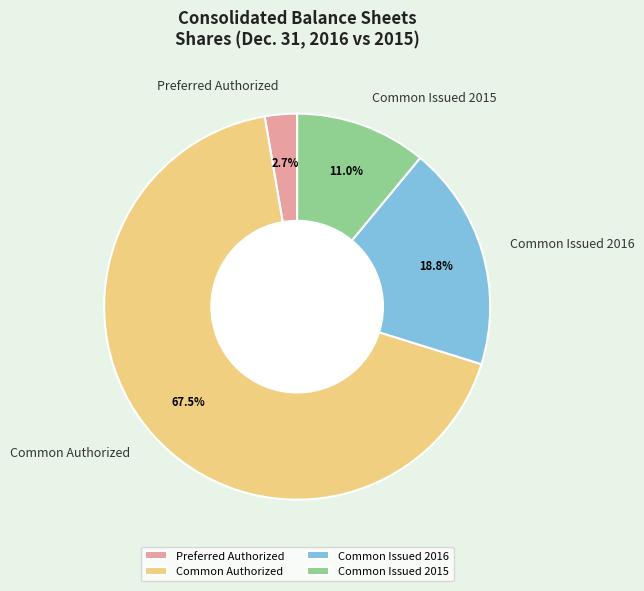

How much of the chart is everything except Common Issued 2016?

81.2%